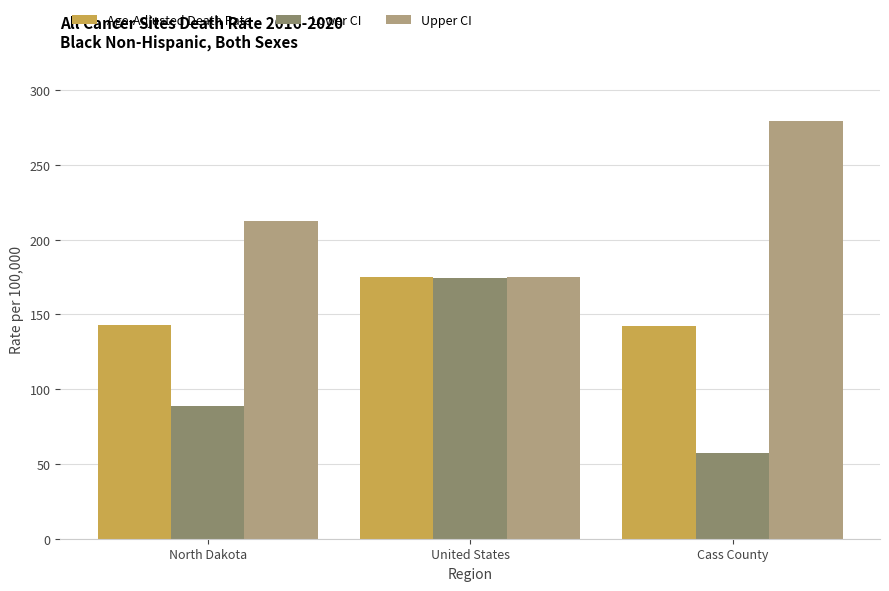

At how many categories does at least one series exceed 207?

2